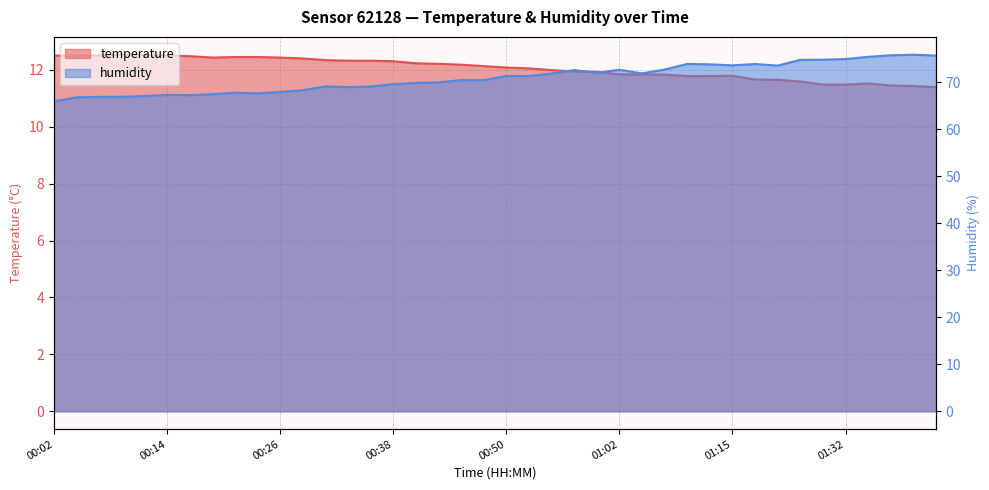

How many interior local peaks does the humidity series have?

9